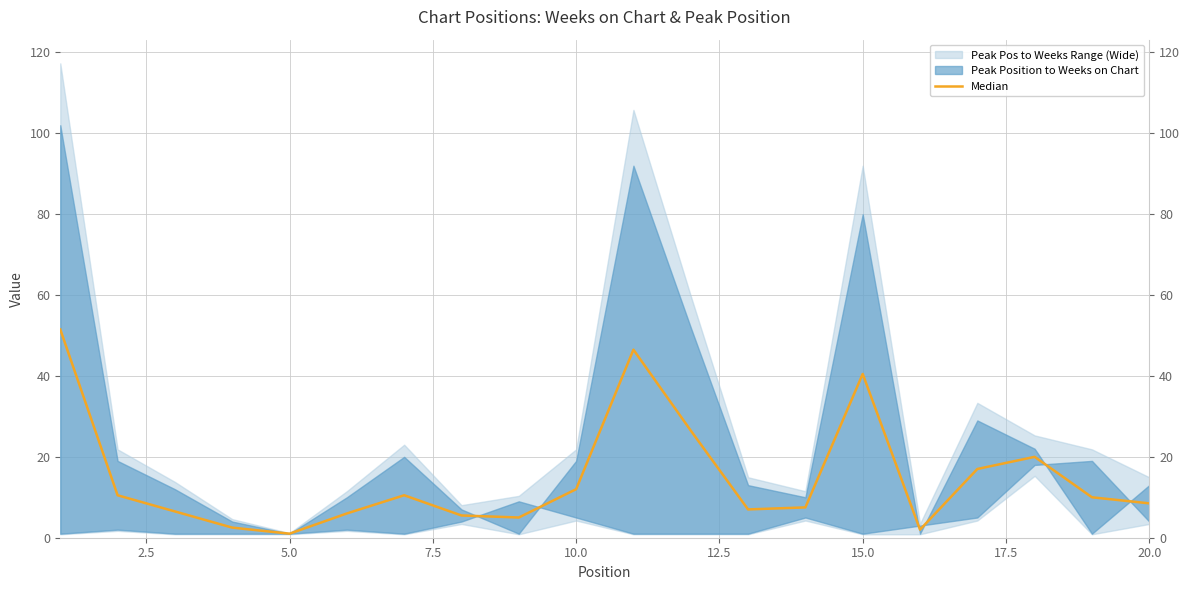

True or false: there are more than 2 points higher than both neighbors.

True